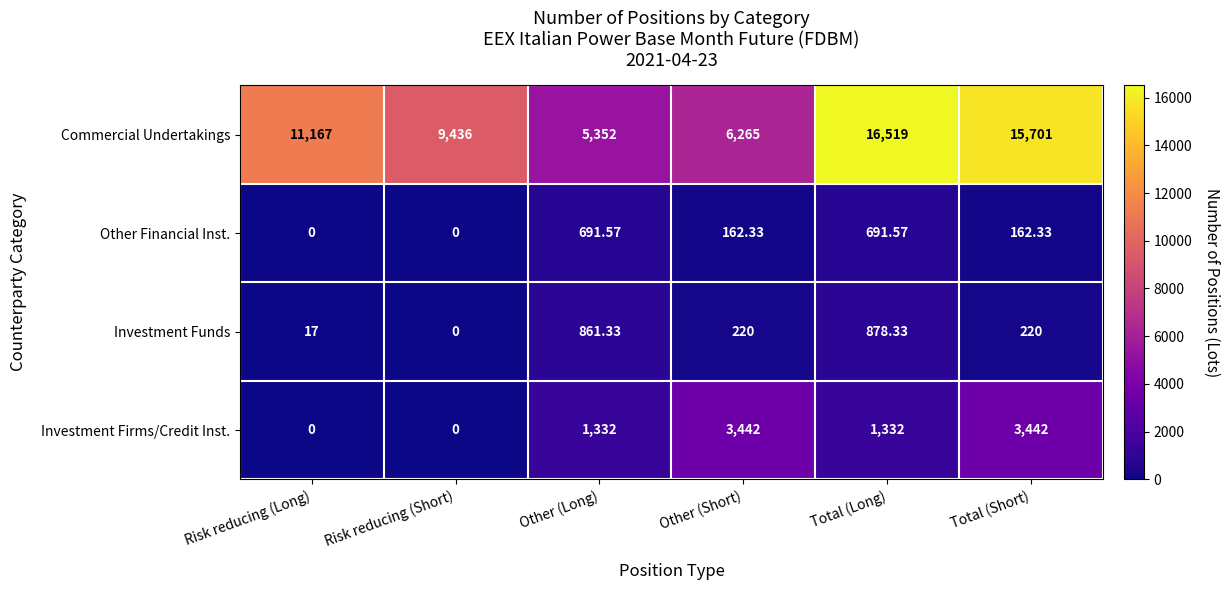

At which label does Other Financial Inst. first exceed 162?

Other (Long)